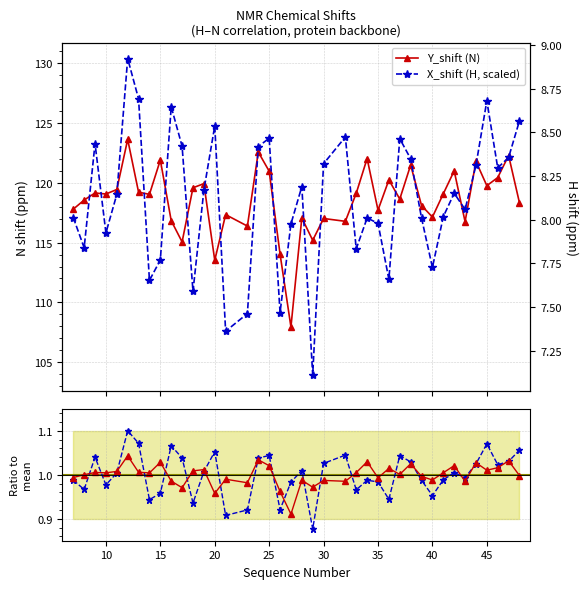

True or false: X_shift (H, scaled) has a value of 52.7 at 20.

False